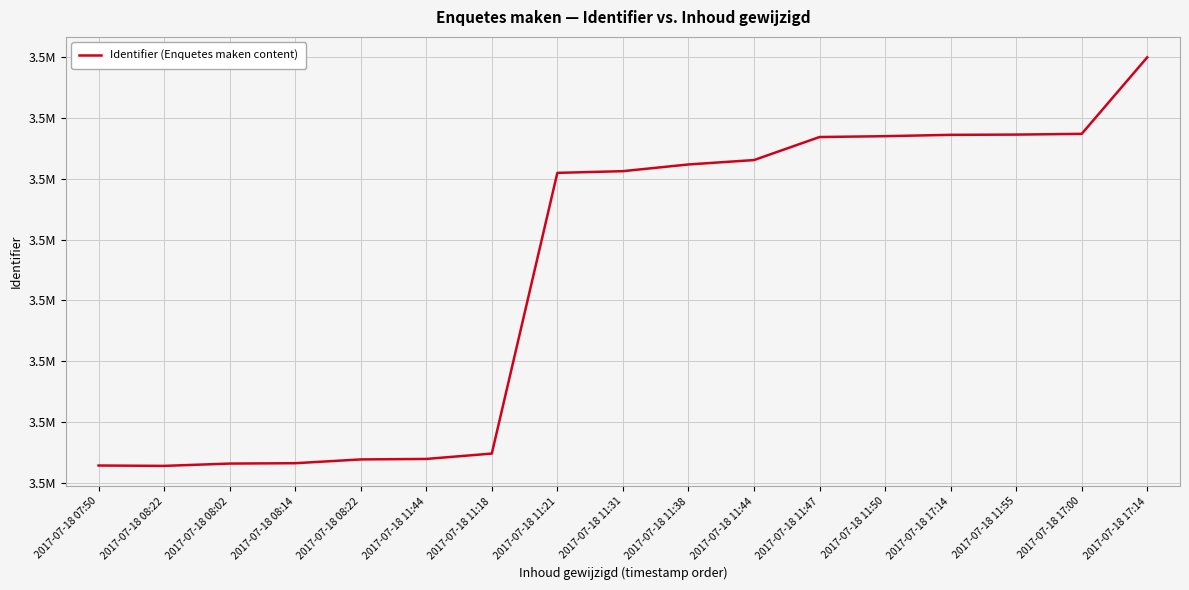

Rank the categories by value from lowest to highest.

2017-07-18 08:22, 2017-07-18 07:50, 2017-07-18 08:02, 2017-07-18 08:14, 2017-07-18 08:22, 2017-07-18 11:44, 2017-07-18 11:18, 2017-07-18 11:21, 2017-07-18 11:31, 2017-07-18 11:38, 2017-07-18 11:44, 2017-07-18 11:47, 2017-07-18 11:50, 2017-07-18 17:14, 2017-07-18 11:55, 2017-07-18 17:00, 2017-07-18 17:14